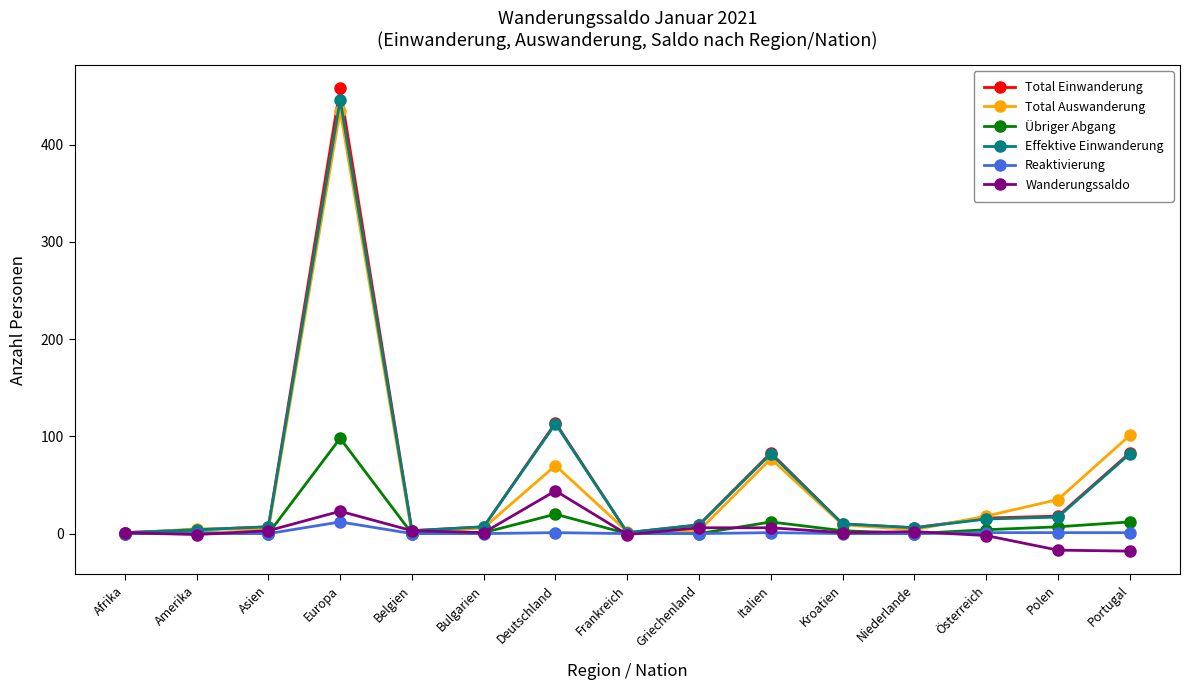

Rank the series by their maximum value, from lowest to highest.

Reaktivierung, Wanderungssaldo, Übriger Abgang, Total Auswanderung, Effektive Einwanderung, Total Einwanderung